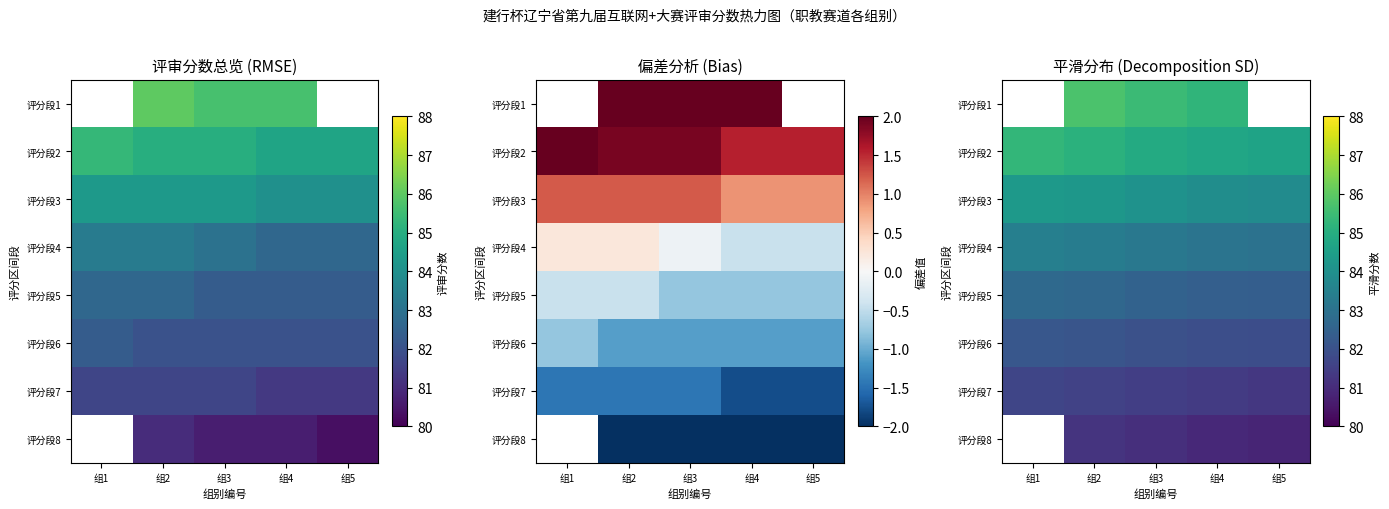

What is the average value of the 评分段8 series?

81.1